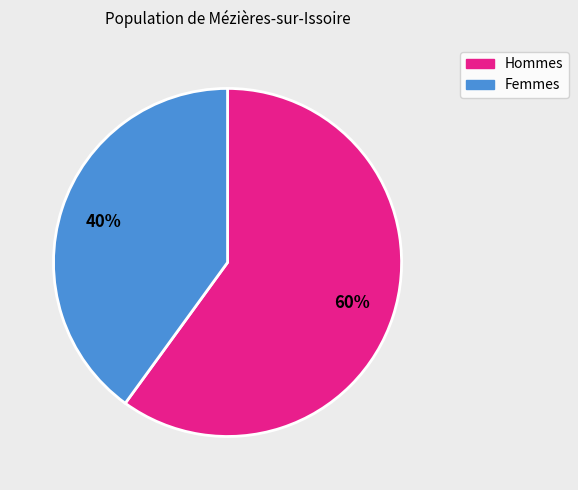

To the nearest percent, what is the difference between the largest and smallest slice percentages?

20%